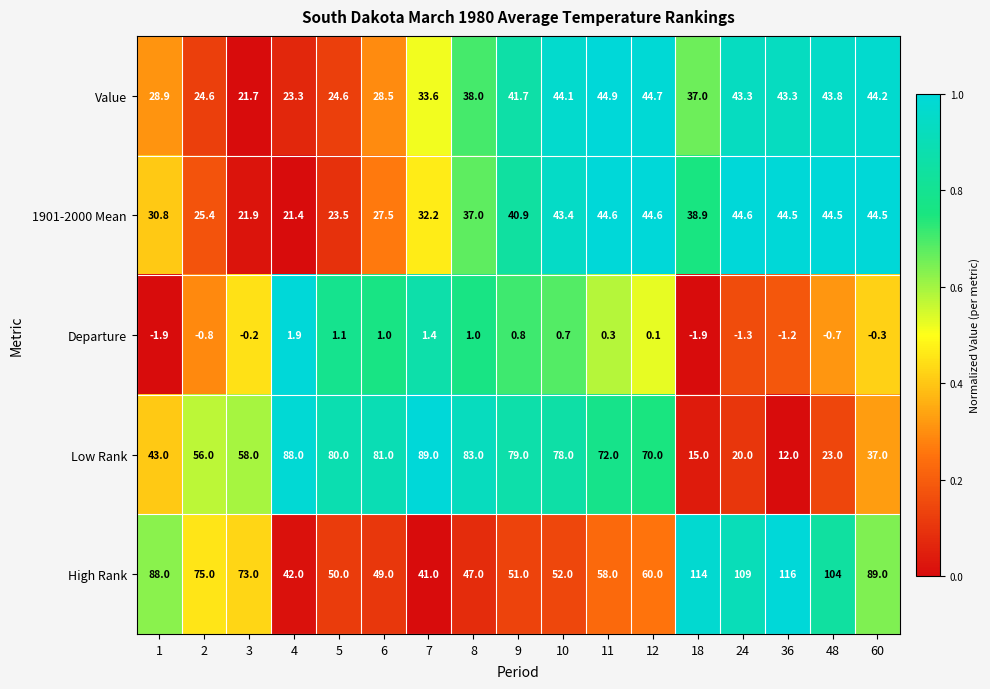

What is the difference between the 1901-2000 Mean values at 48 and 6?

17.0